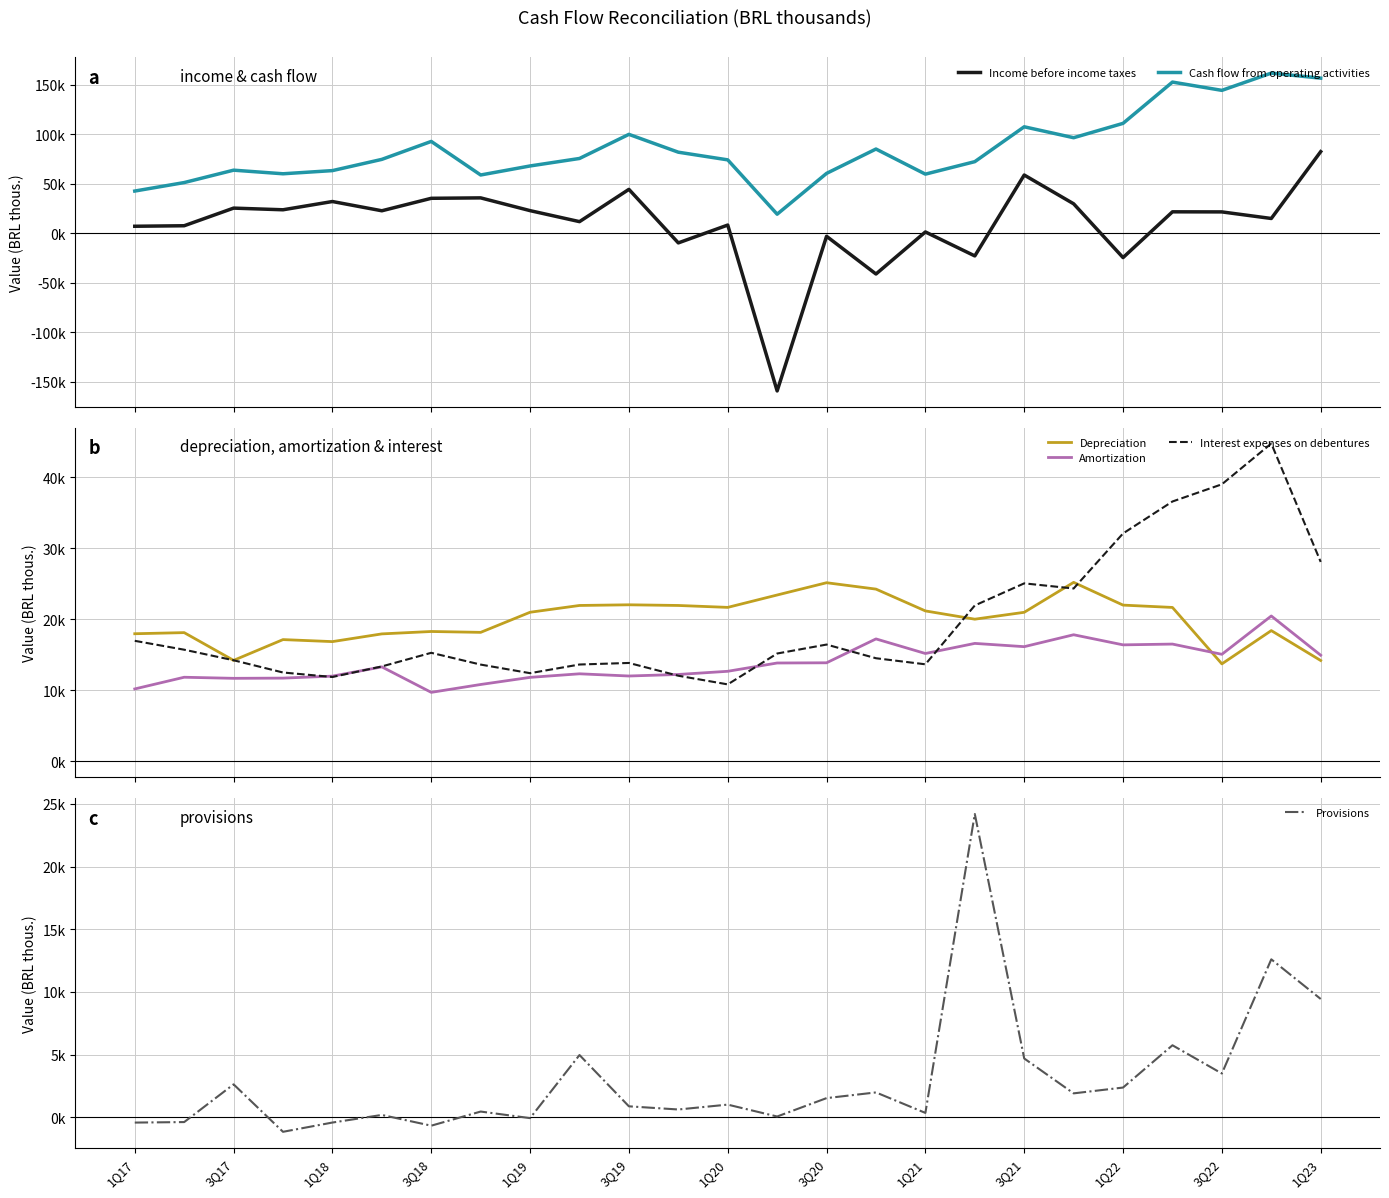

Count the number of categories in the chart.

25